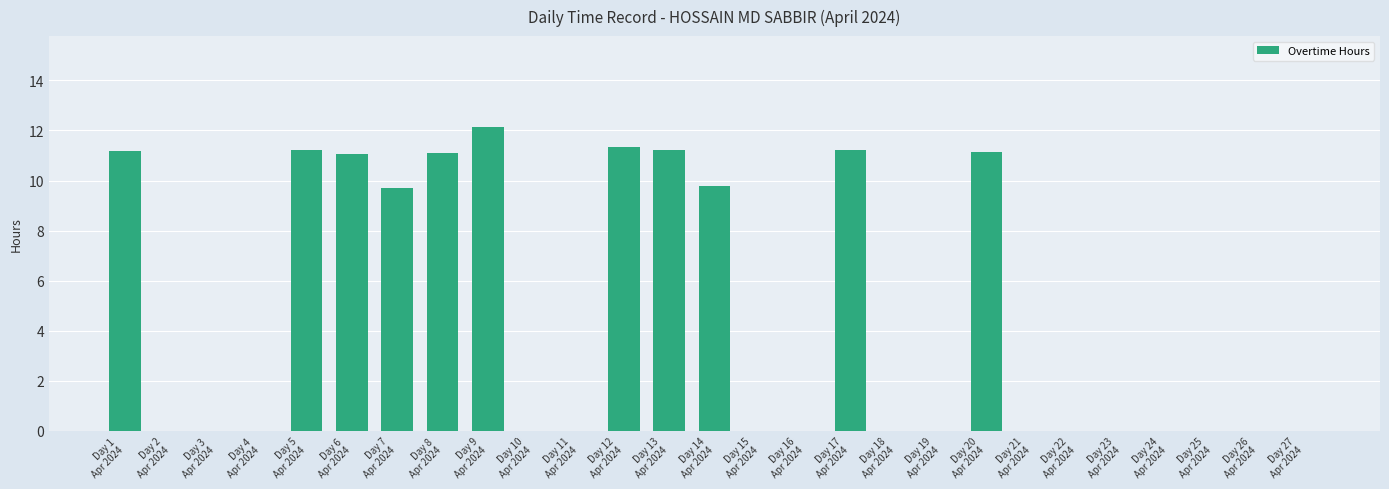

Count the number of data series in this chart.

1